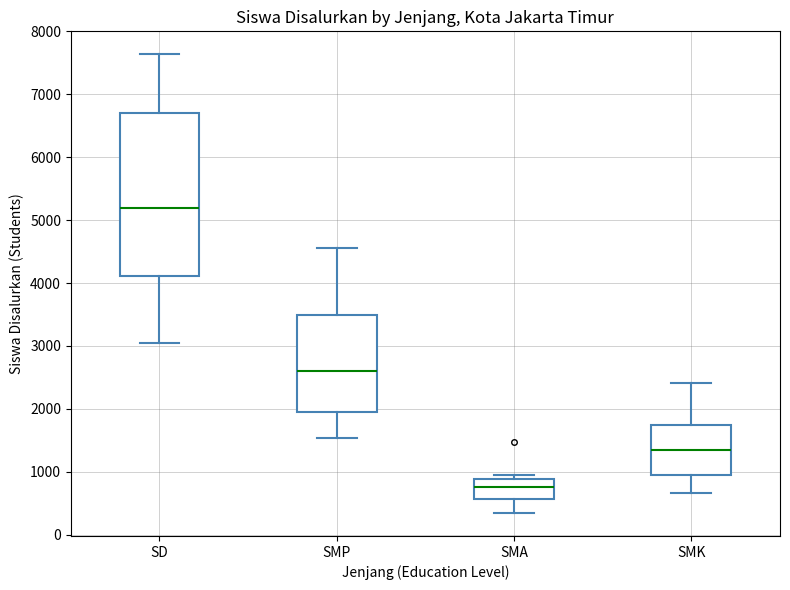

Reading left to right, read every box against the y-axis: the position of its median line, the range the box covers, and the ends of its whiskers. The values are not printed on the chart, so give them approximately, as read against the axis.

SD: median 5200, box 4100 to 6700, whiskers 3000 to 7600
SMP: median 2600, box 1900 to 3500, whiskers 1500 to 4600
SMA: median 800, box 600 to 900, whiskers 300 to 1000
SMK: median 1300, box 900 to 1700, whiskers 700 to 2400